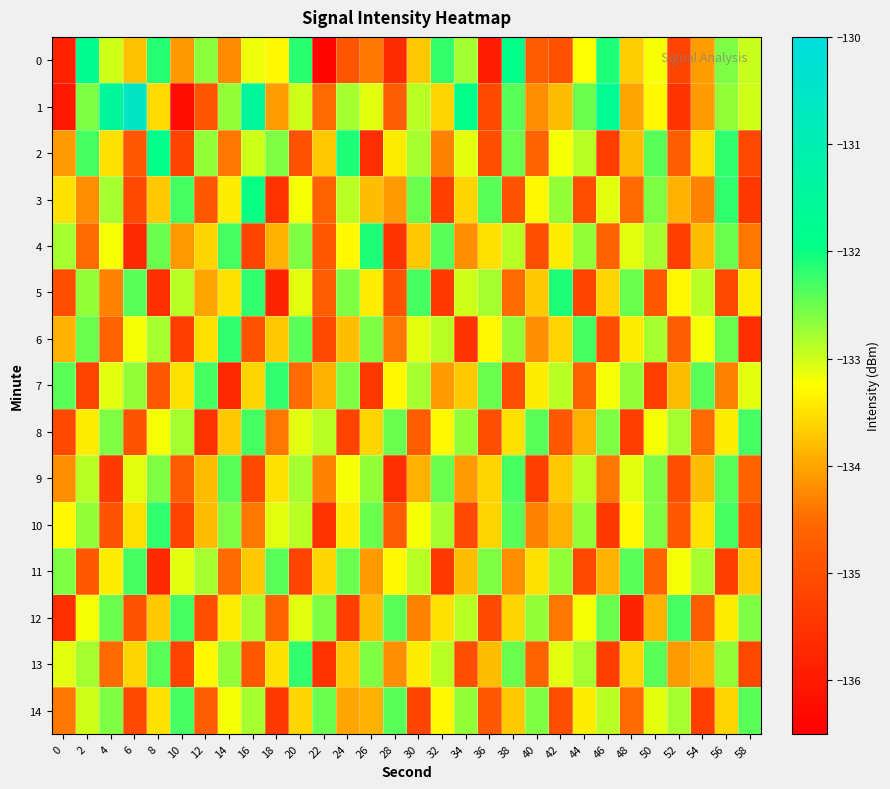

Which series has the largest total across all categories?

1